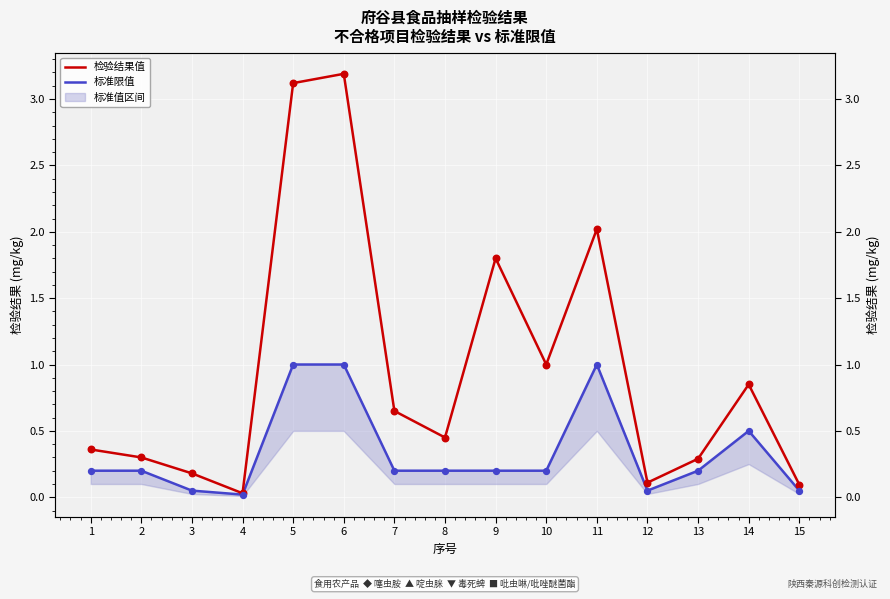

Which series contains the highest Y value?

检验结果值